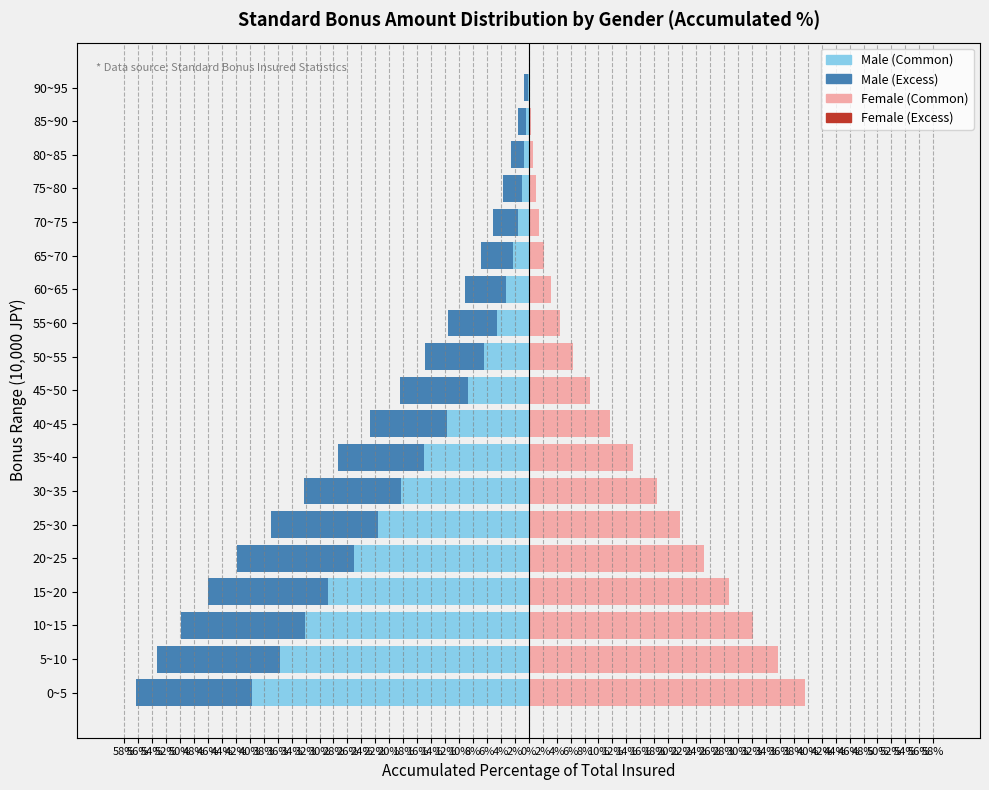

What are all the series names shown in the legend?

Male (Common), Male (Excess), Female (Common), Female (Excess)